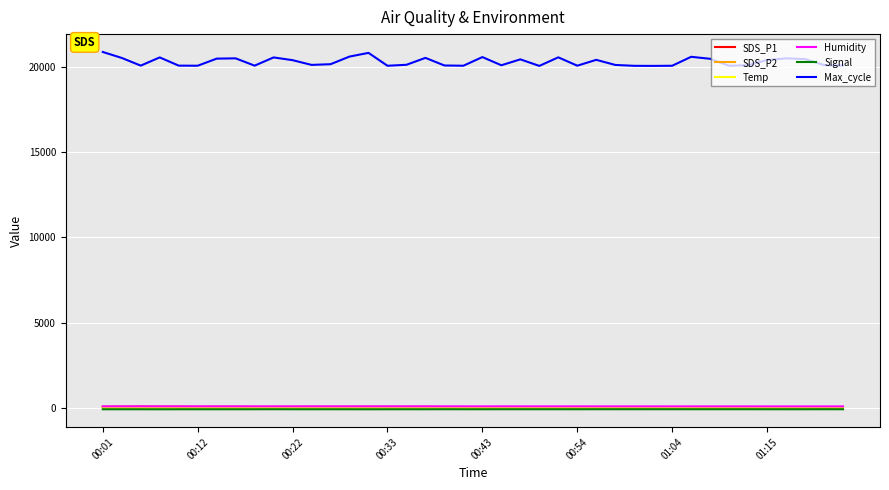

What is the sum of all Humidity values?

3979.1